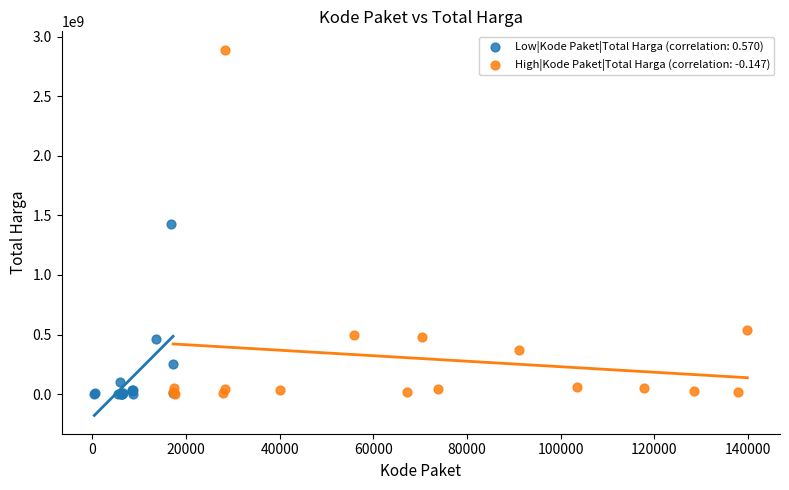

Which series reaches the maximum Y coordinate?

High|Kode Paket|Total Harga (correlation: -0.147)